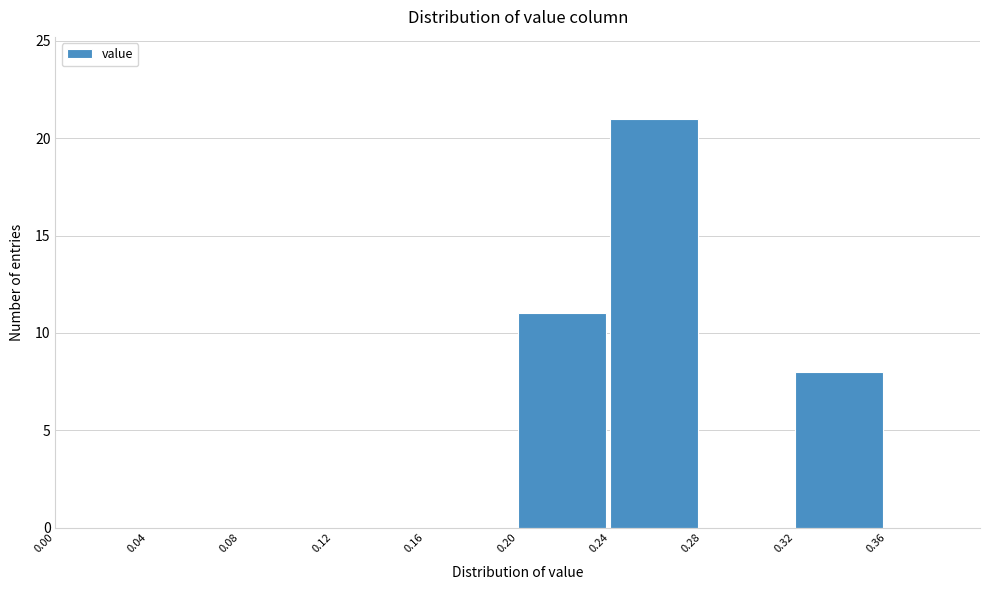

Which range on the x-axis has the tallest bar?

0.24 to 0.28